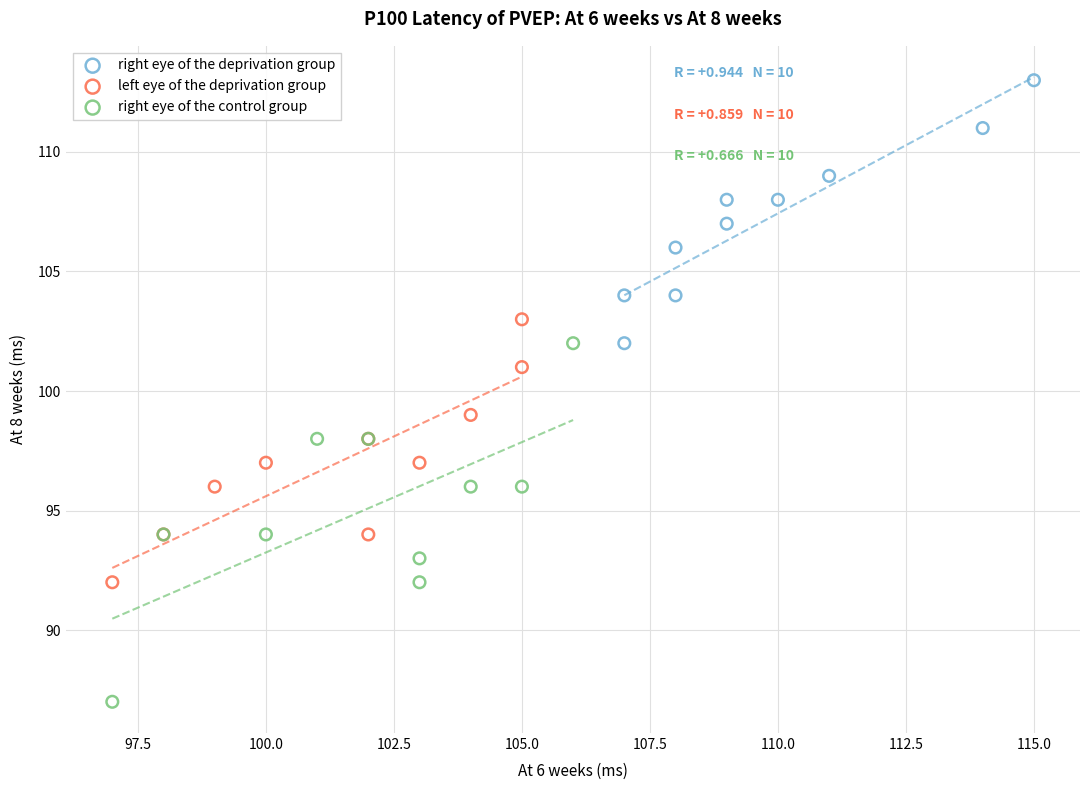

What are all the series names shown in the legend?

right eye of the deprivation group, left eye of the deprivation group, right eye of the control group